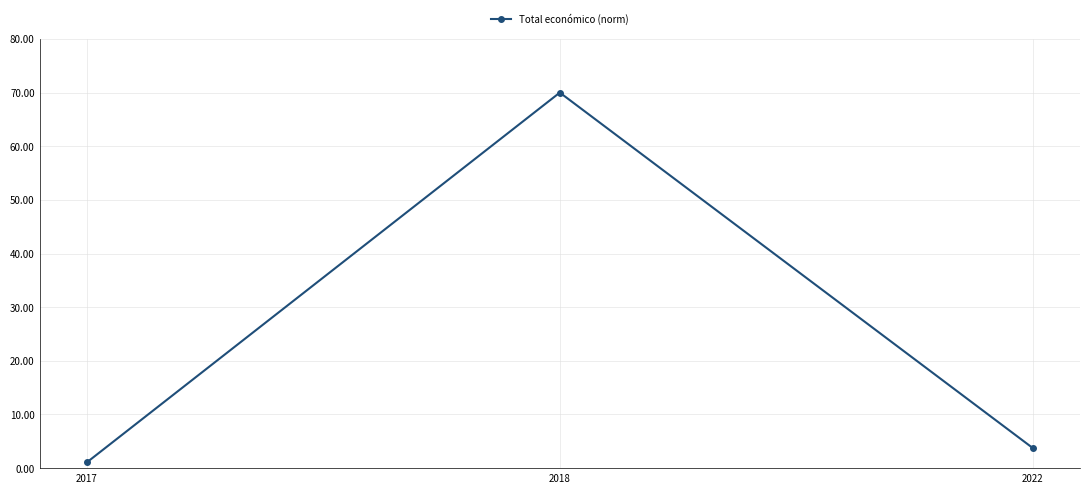

Where does the data first go above 3?

2018